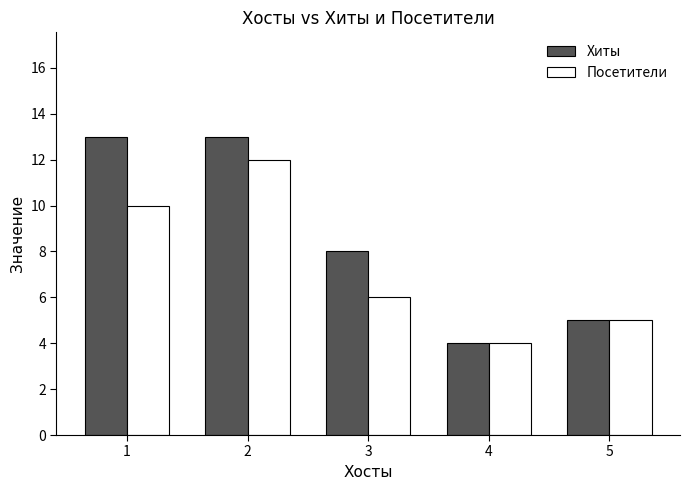

How many Посетители values are between 5 and 10?

3